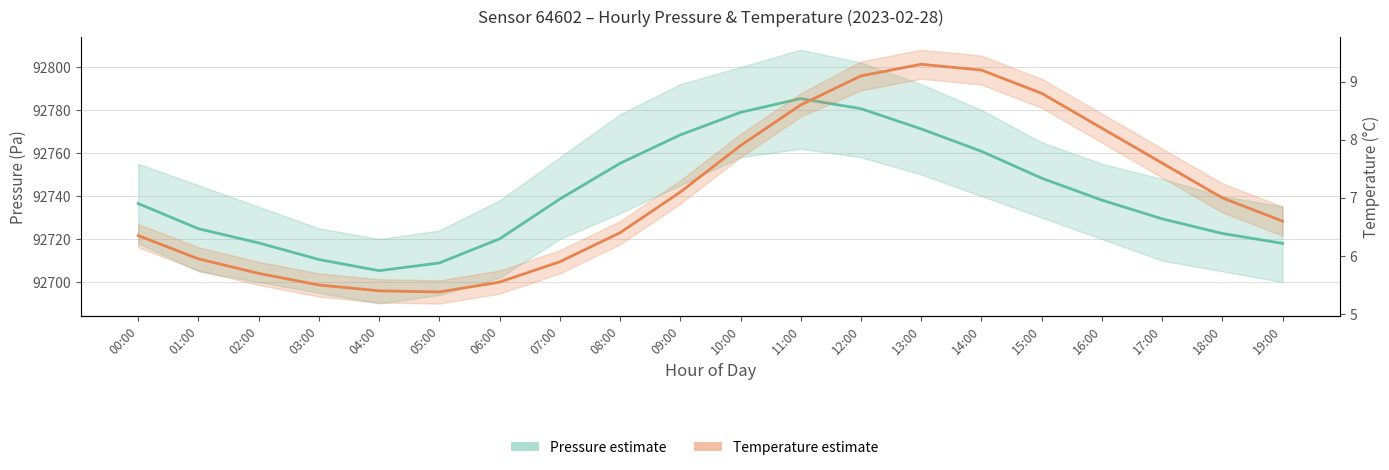

What is the label of the 7th point from the right?

13:00